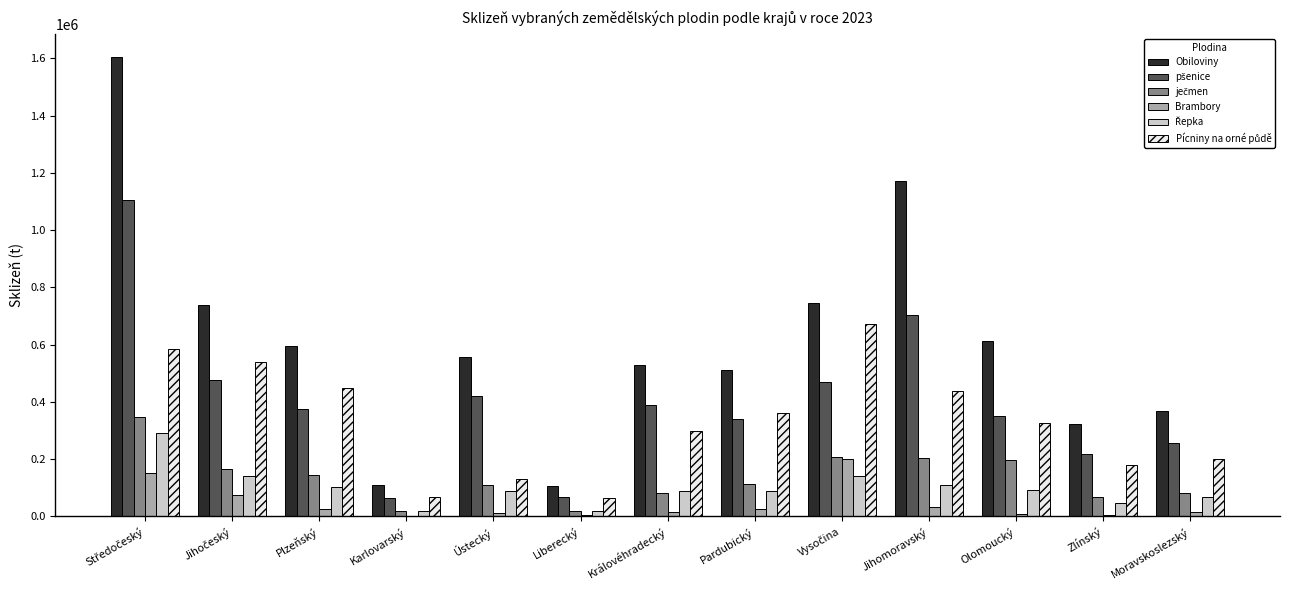

What is the sum of all Brambory values?

573562.2